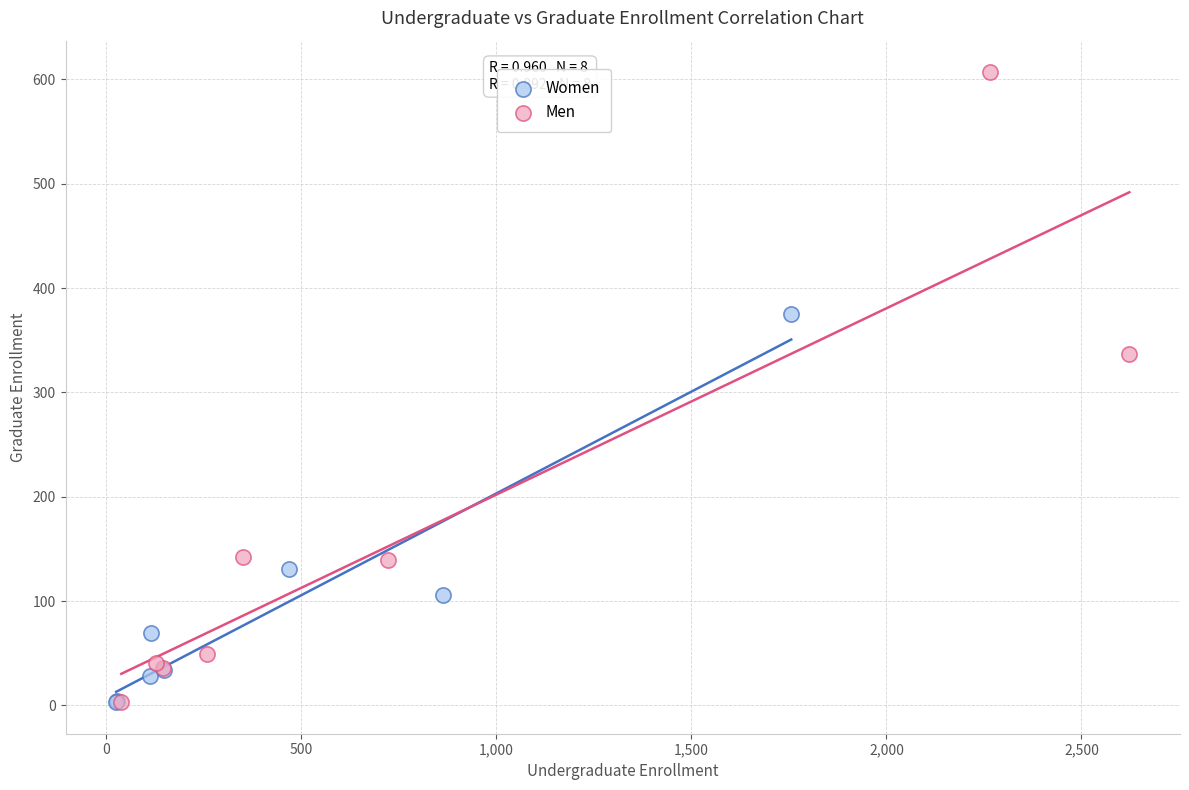

Which series has the widest spread of Y values?

Men